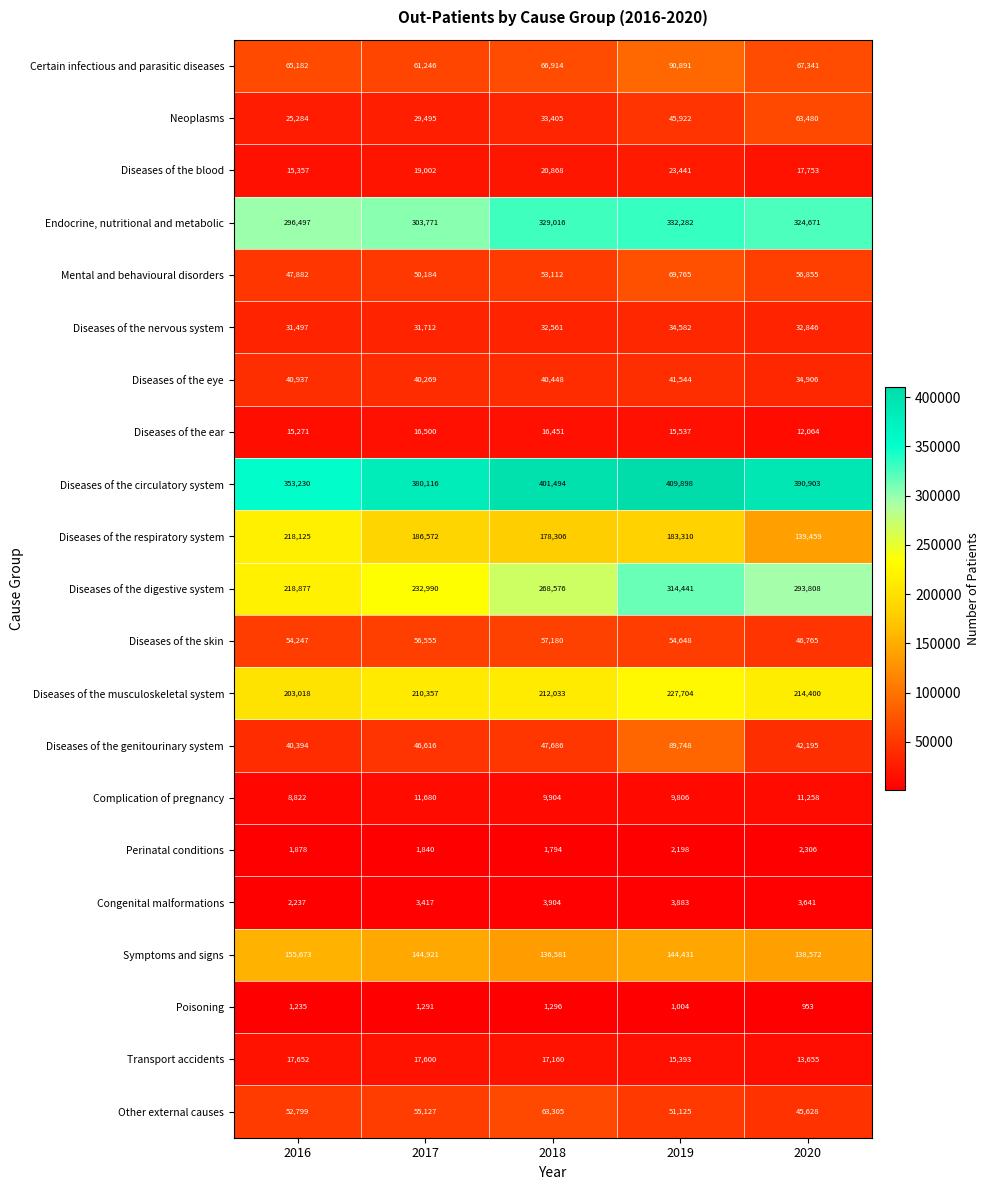

Between 2016 and 2017, which series saw the biggest shift?

Diseases of the respiratory system